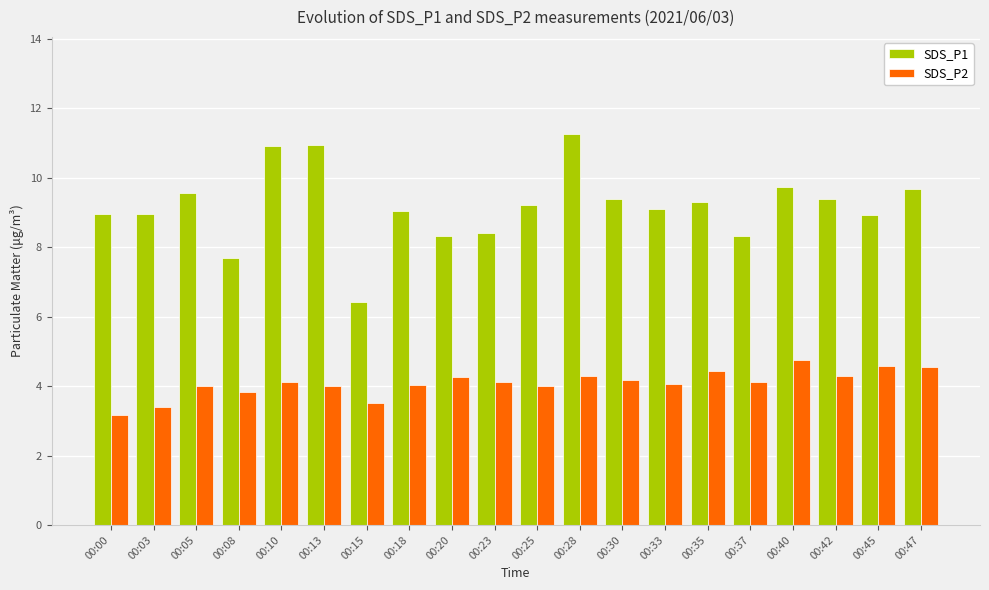

Is it true that SDS_P2 equals 4.3 at 00:28?

True